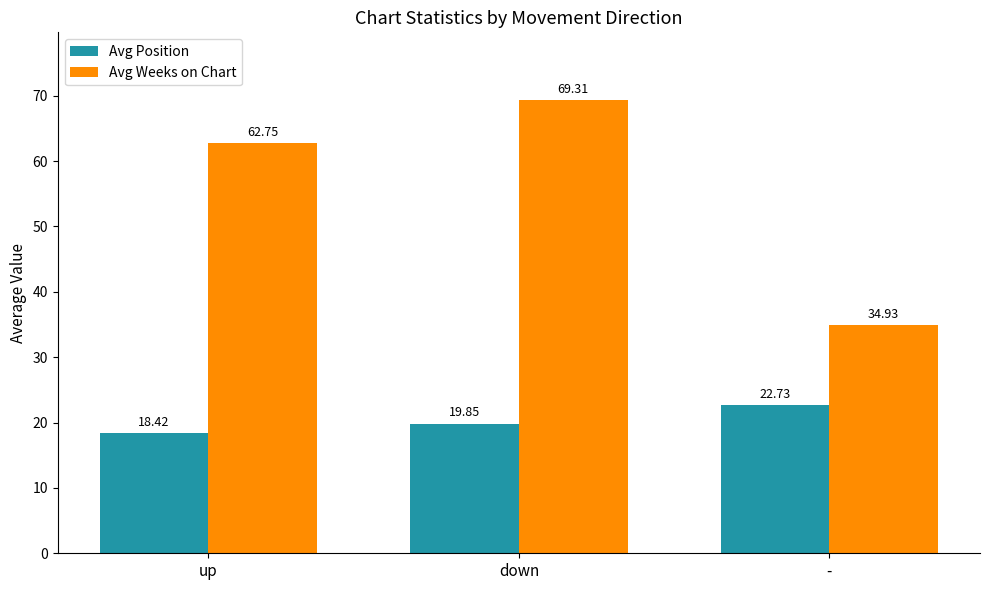

Does the chart contain any negative values?

No